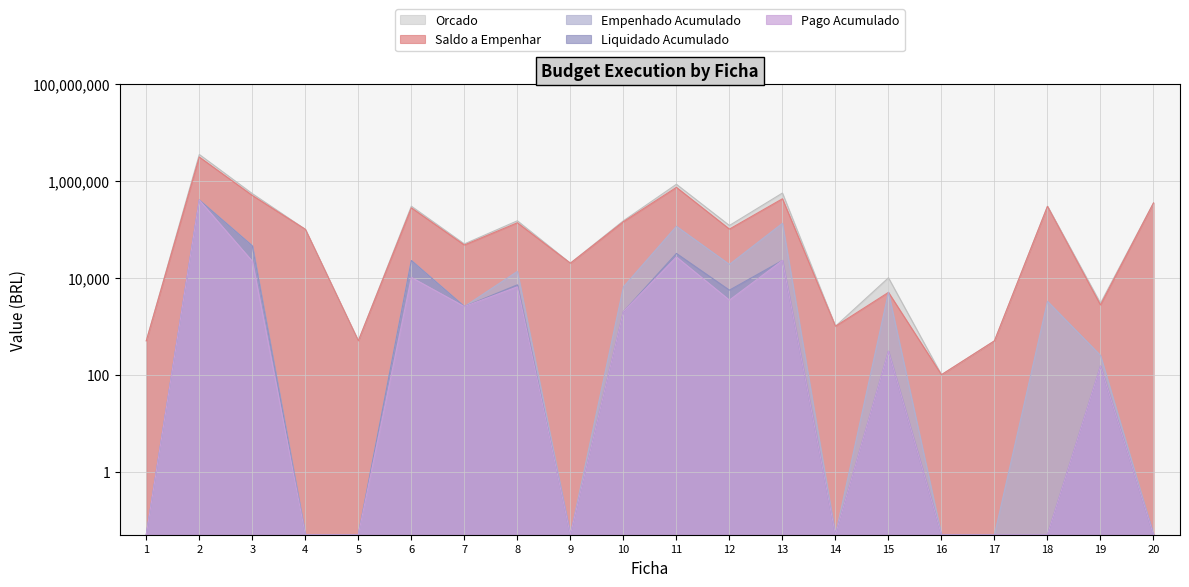

How many interior local peaks does the Pago Acumulado series have?

7